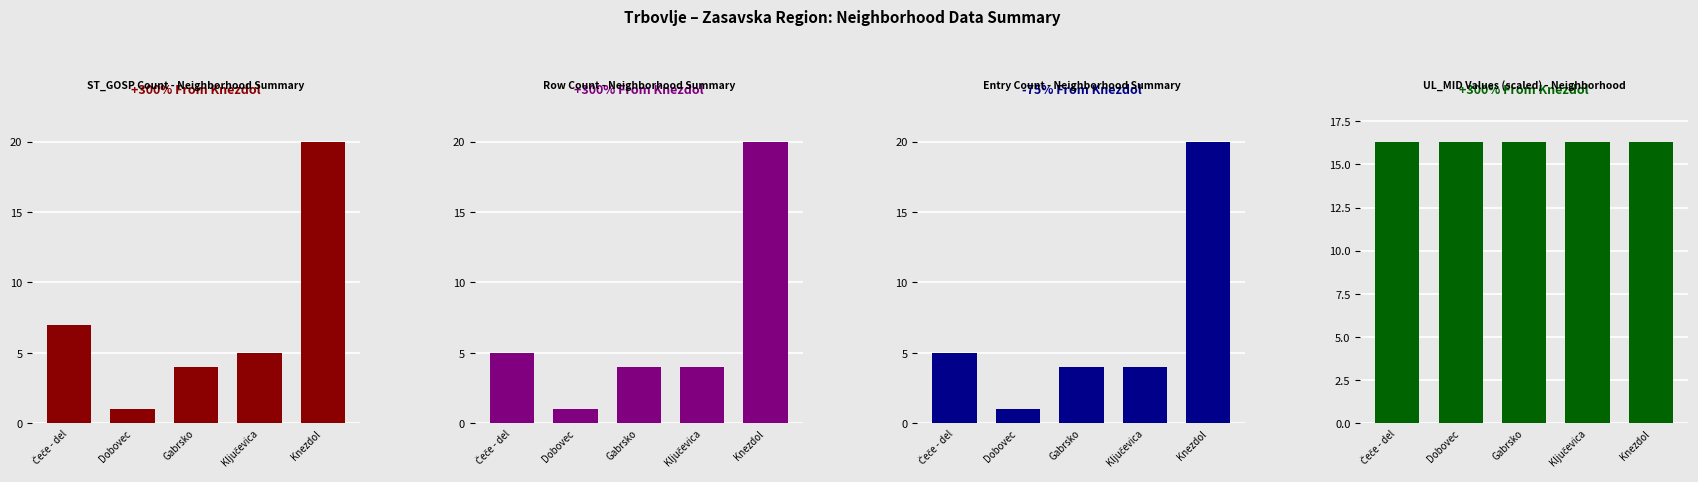

Which category has the highest value across all series?

Knezdol